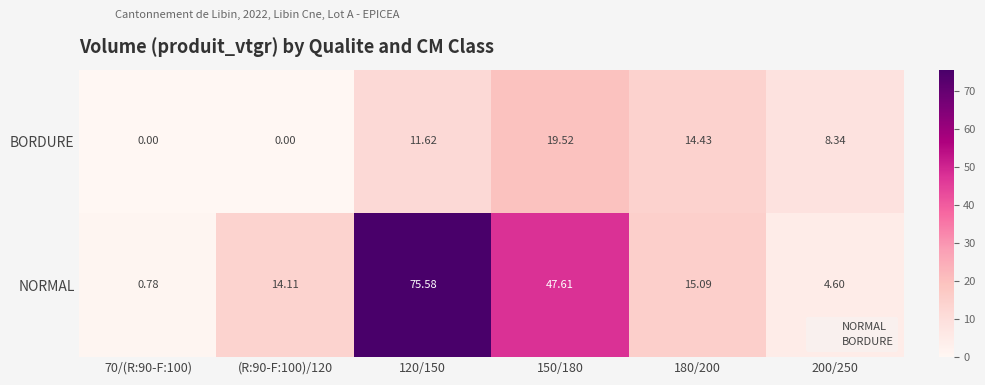

Which series has the largest total across all categories?

NORMAL